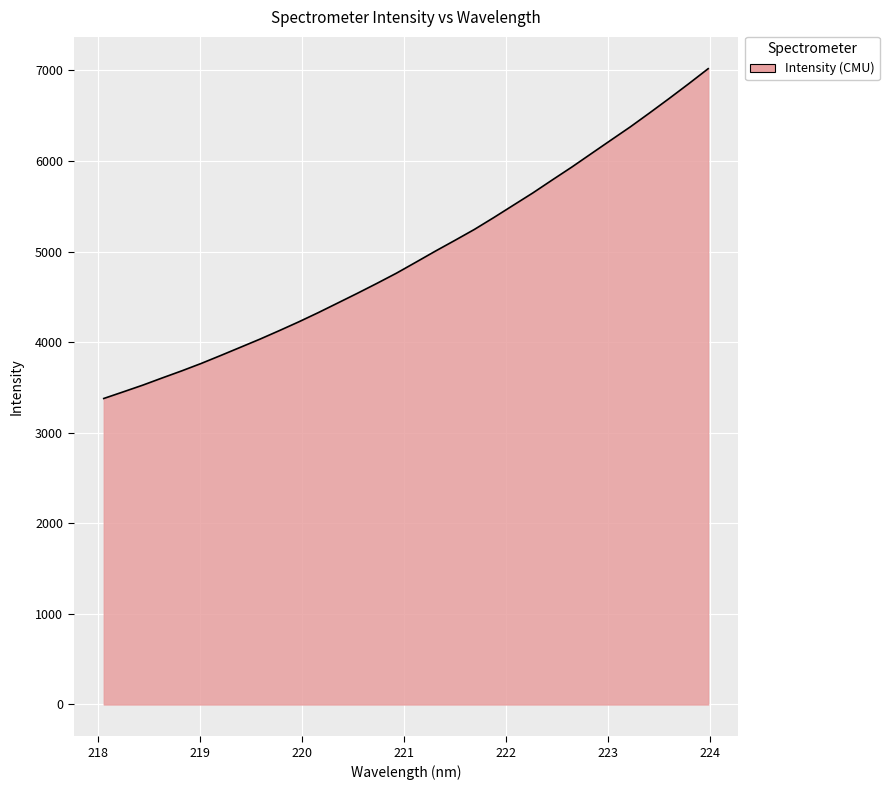

What is the minimum value shown in the chart?

3377.9